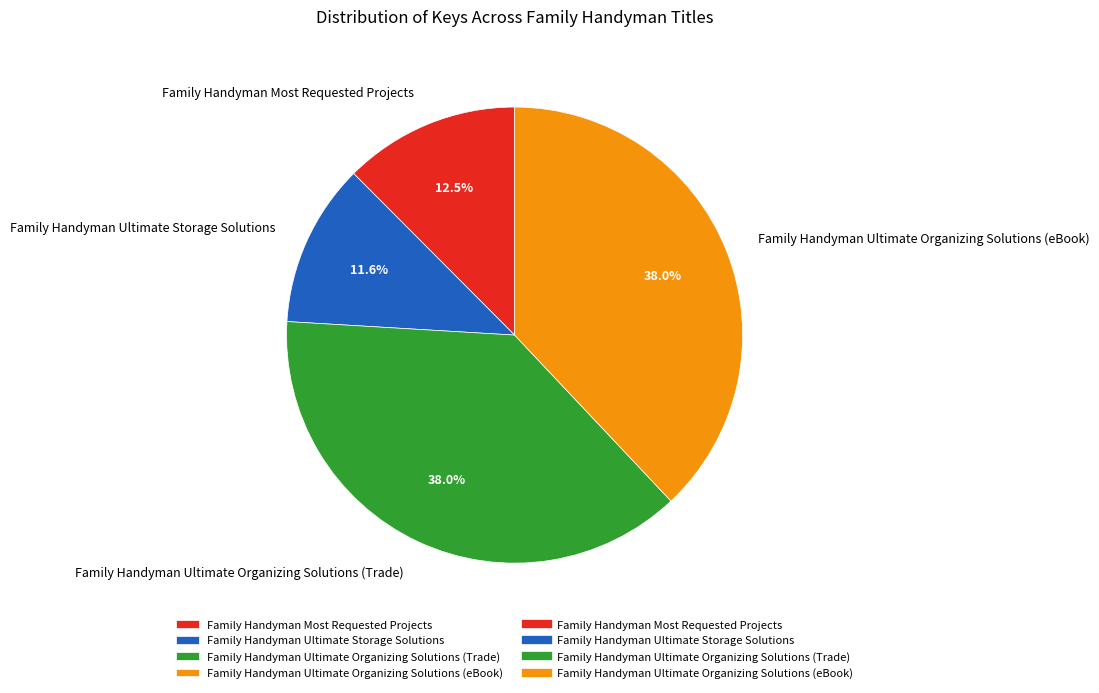

True or false: Family Handyman Most Requested Projects accounts for 3% of the total.

False